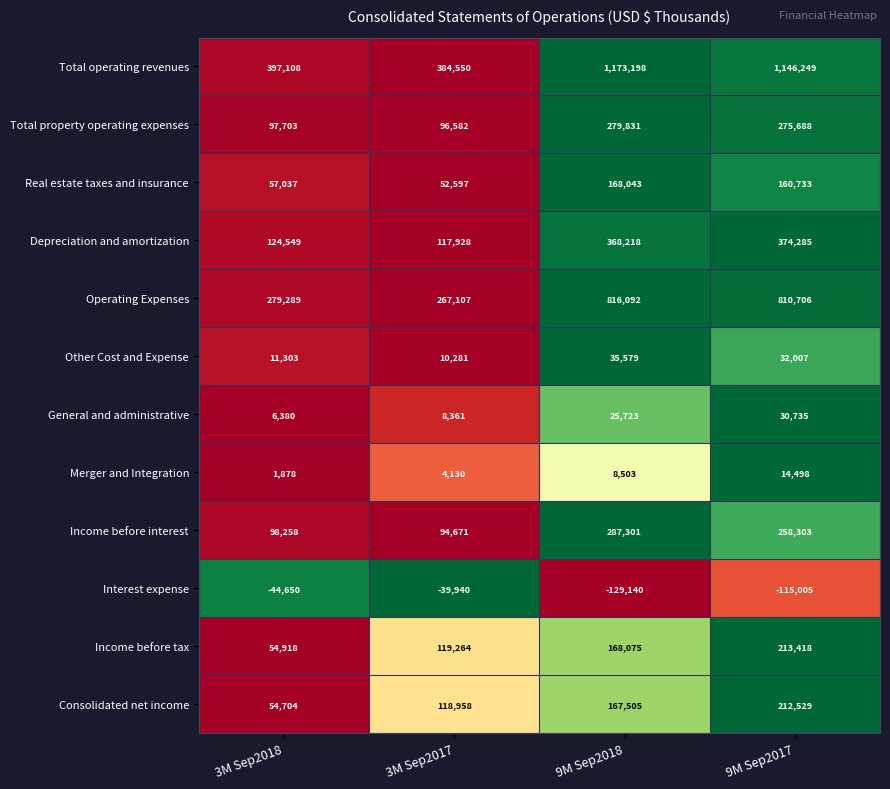

Rank the series by their maximum value, from highest to lowest.

Total operating revenues, Operating Expenses, Depreciation and amortization, Income before interest, Total property operating expenses, Income before tax, Consolidated net income, Real estate taxes and insurance, Other Cost and Expense, General and administrative, Merger and Integration, Interest expense